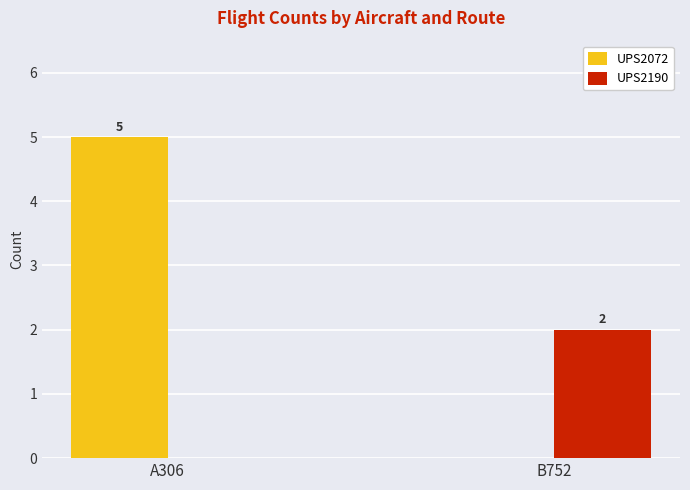

Which series has the largest total across all categories?

UPS2072